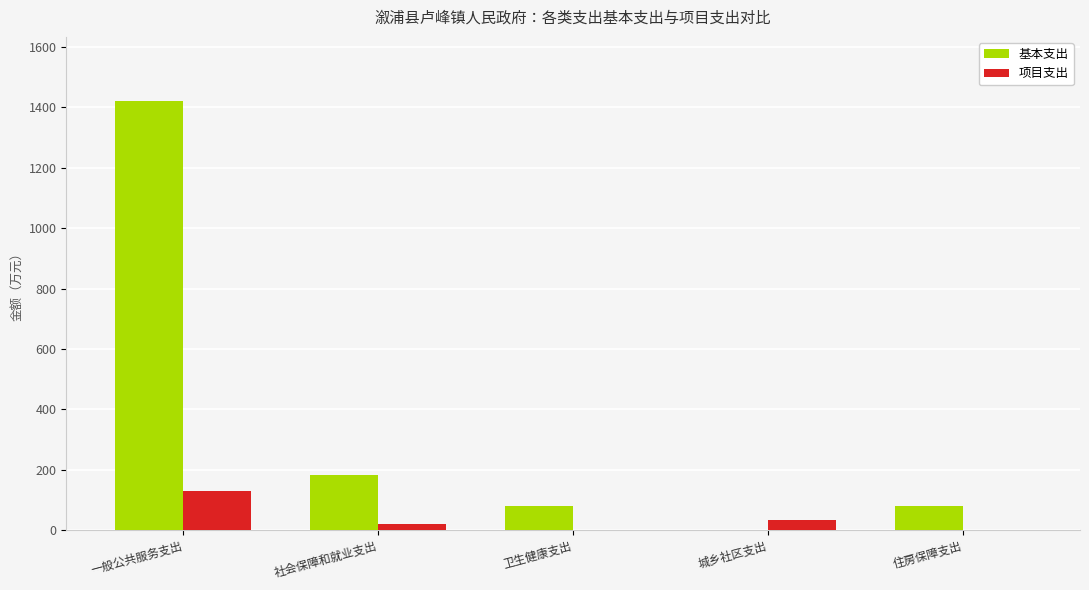

Is the value of 基本支出 at 卫生健康支出 greater than the value of 项目支出 at 住房保障支出?

Yes